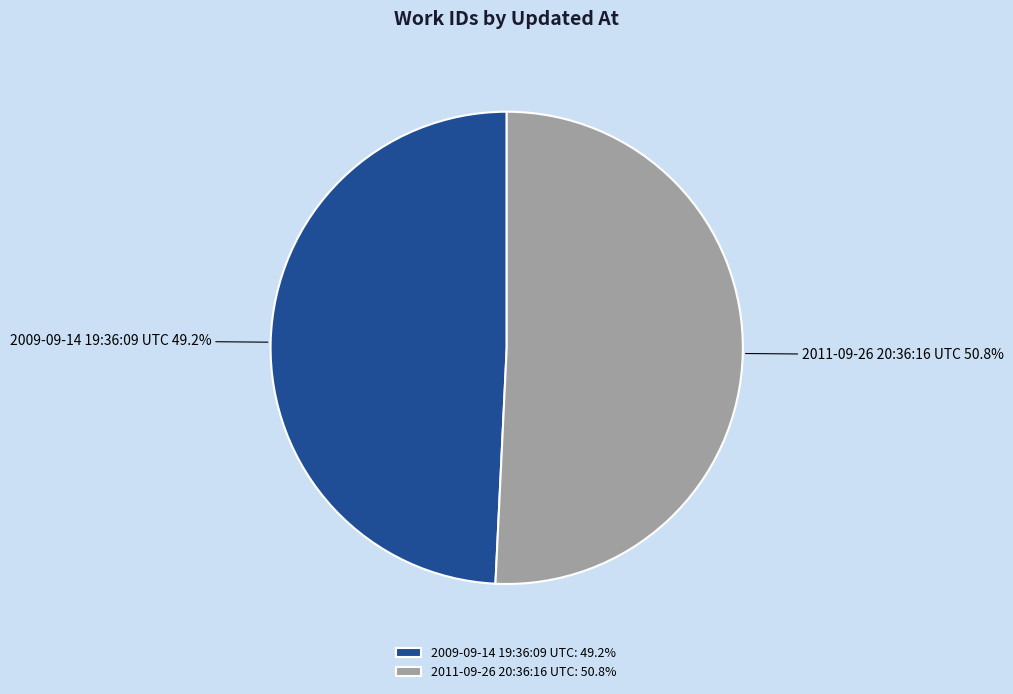

Rank the categories by value from highest to lowest.

2011-09-26 20:36:16 UTC, 2009-09-14 19:36:09 UTC